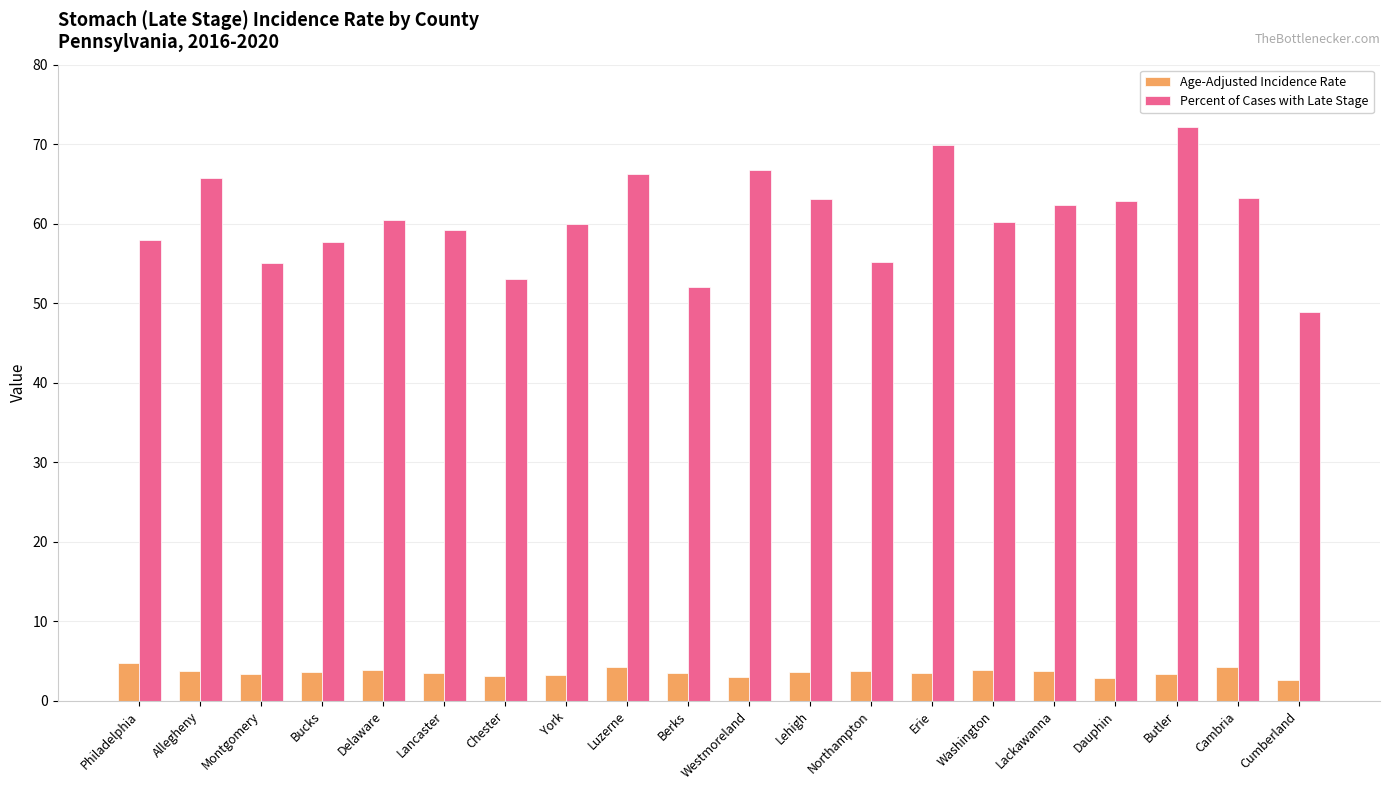

How many groups of bars are there?

20